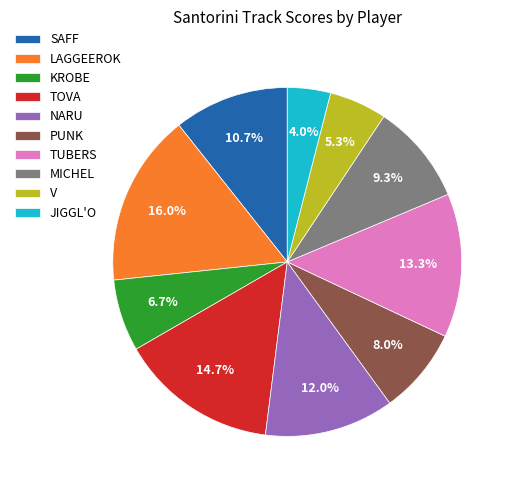

Between V and TUBERS, which is larger?

TUBERS